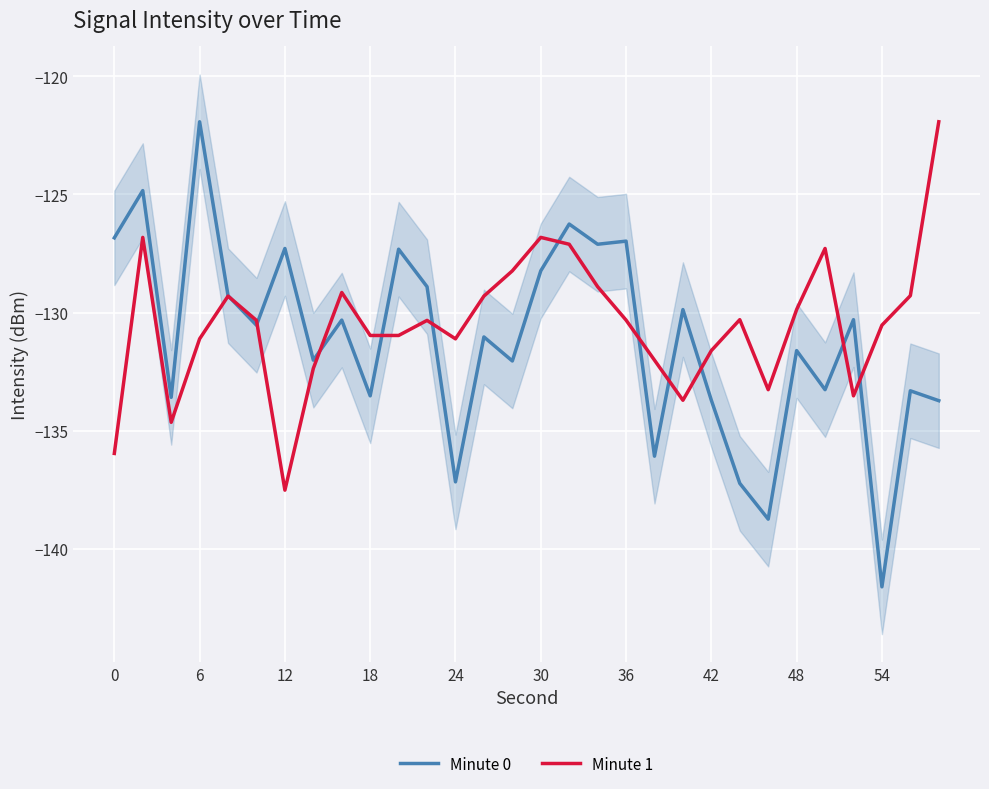

At which label does Minute 1 reach its minimum?

12